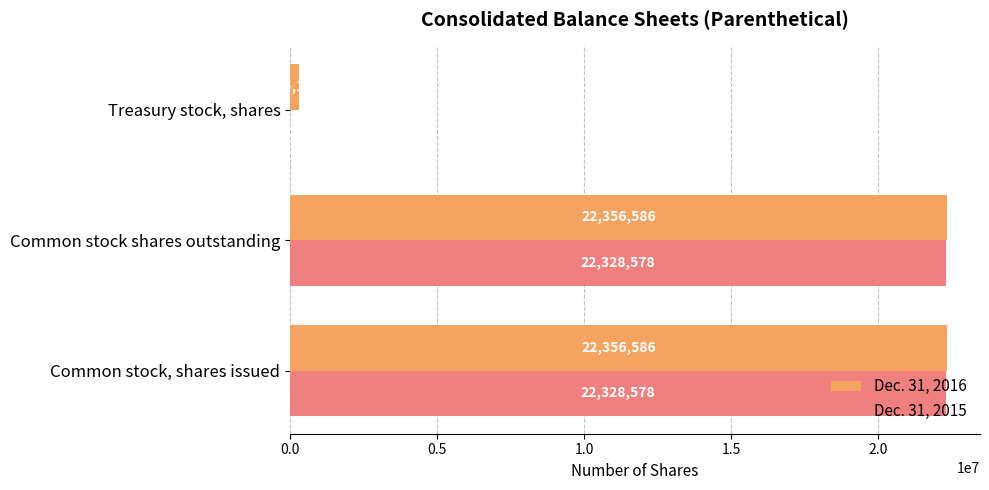

The Dec. 31, 2015 series shows 29420302 at Common stock shares outstanding. True or false?

False